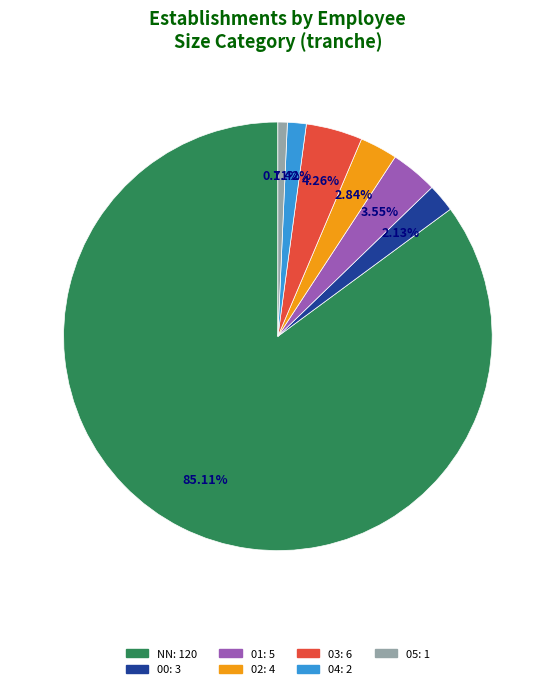

What is the total percentage of NN and 00?

87.2%